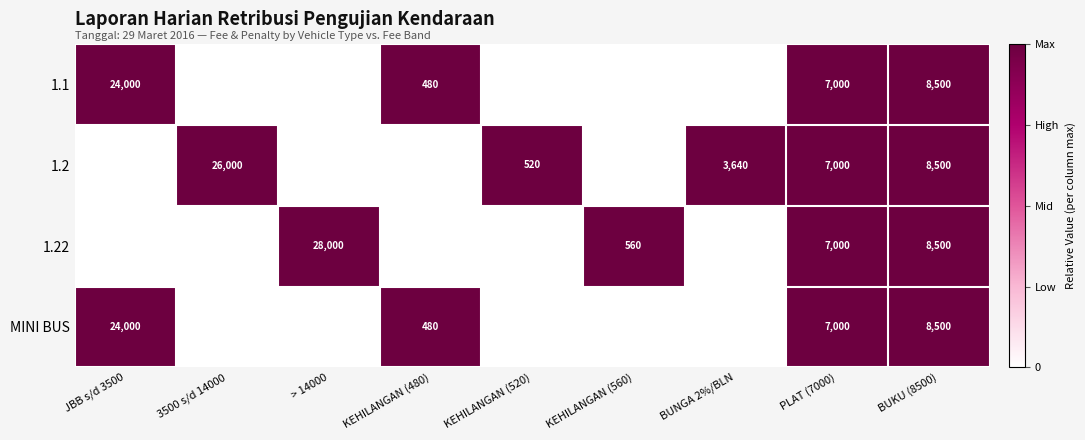

What is the difference between the 1.1 values at JBB s/d 3500 and BUKU (8500)?

15500